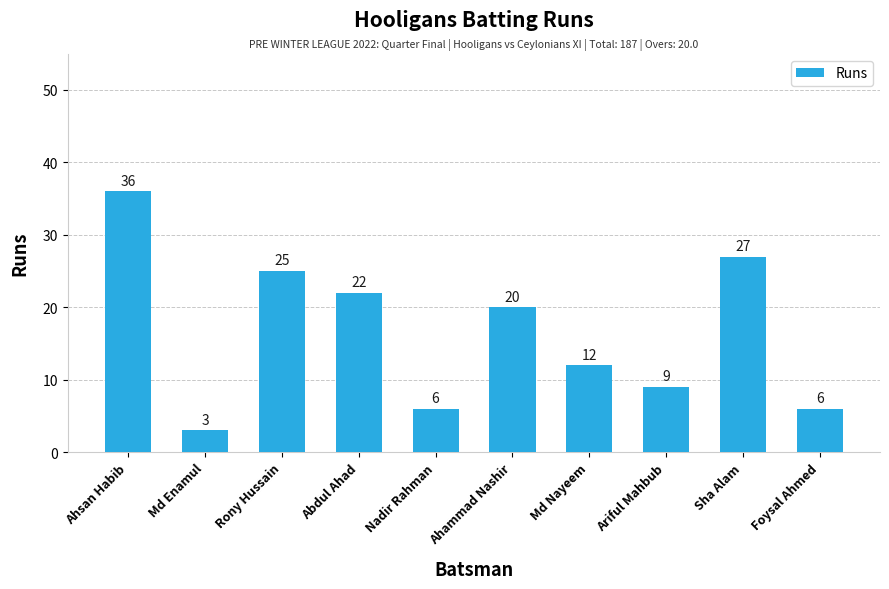

What is the approximate value at Ahammad Nashir, to the nearest 10?

20